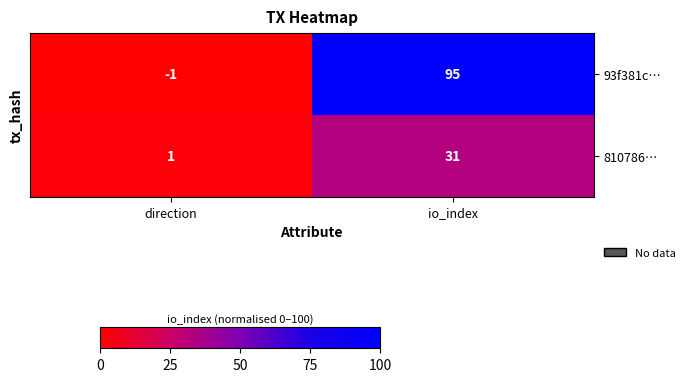

What is the sum of the 93f381c… values at direction and io_index?

94